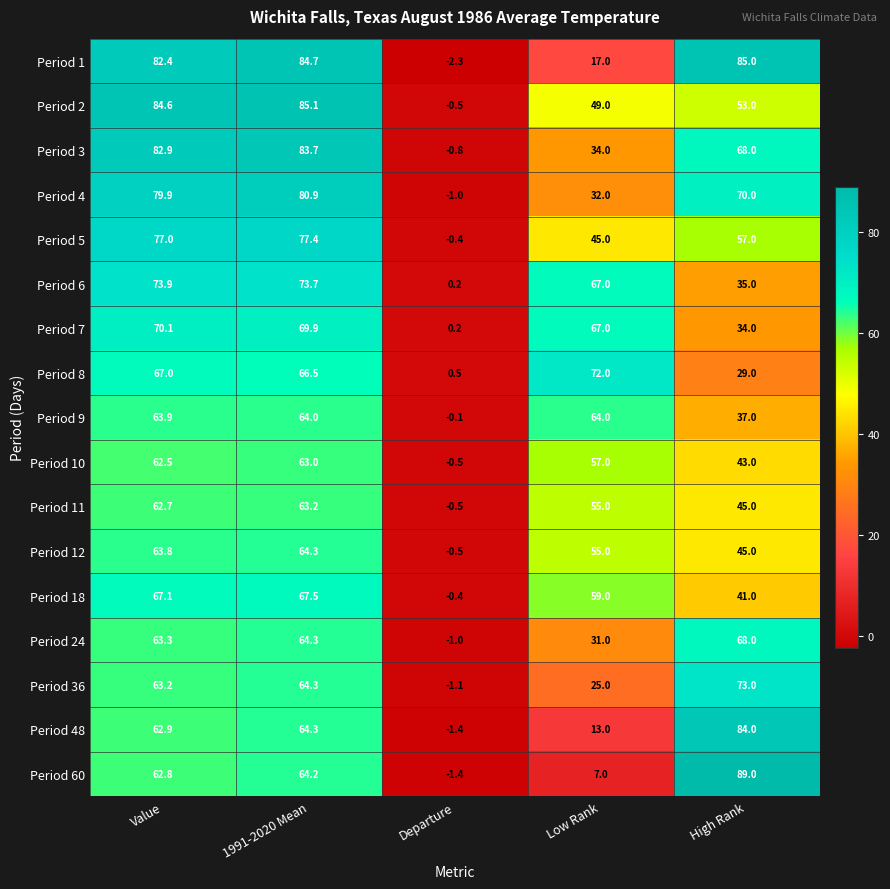

List the labels in order of Period 10 value, largest first.

1991-2020 Mean, Value, Low Rank, High Rank, Departure